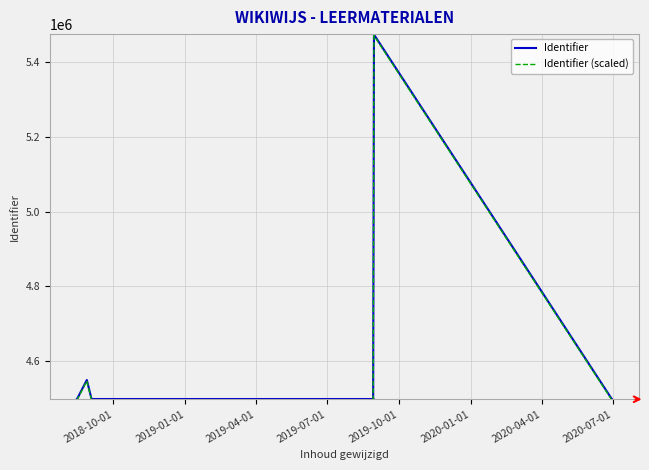

True or false: Identifier (scaled) has more than 2 interior local peaks.

True